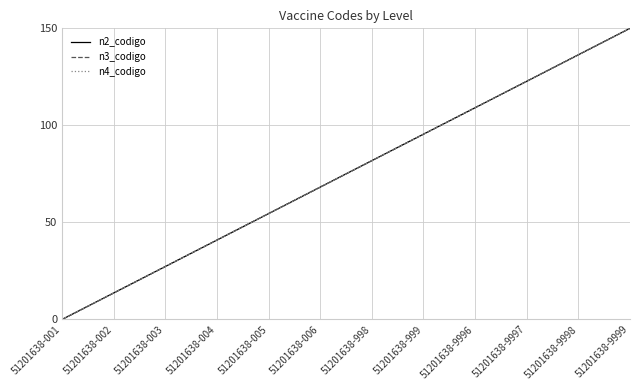

Does the chart display data point markers on the line(s)?

No